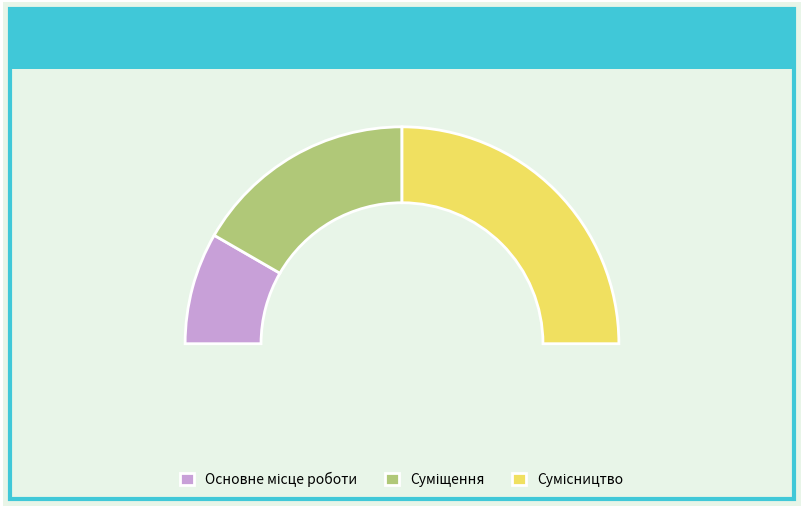

What is the largest slice in the pie chart?

Сумісництво